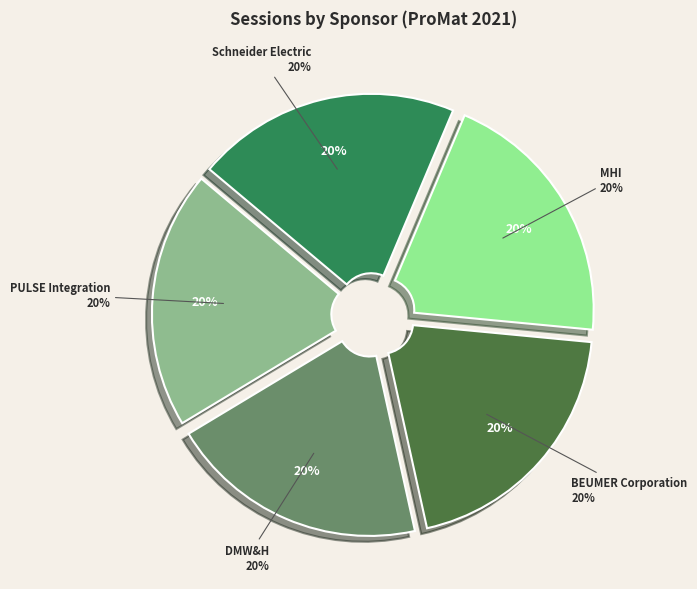

To the nearest percent, what portion does BEUMER Corporation represent?

20%